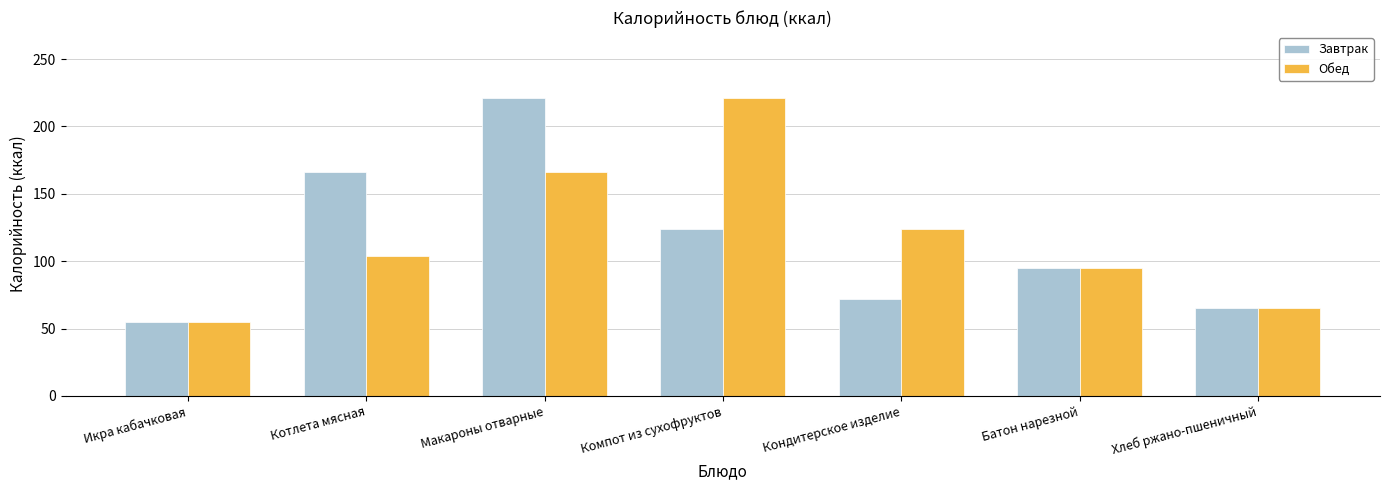

What position from the left is Компот из сухофруктов?

4